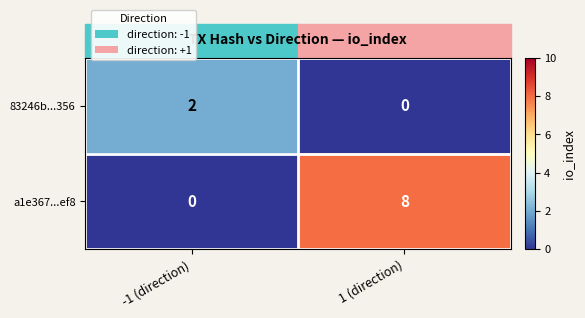

Which series has the largest range (max minus min)?

a1e367...ef8